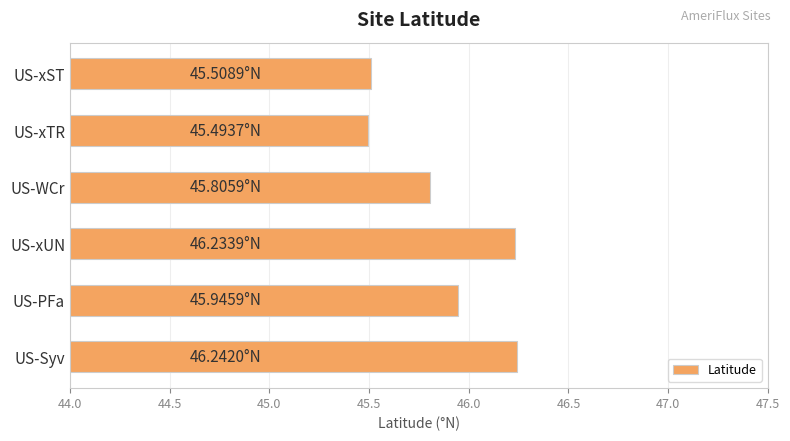

What is the change in value from US-xST to US-WCr?

+0.3